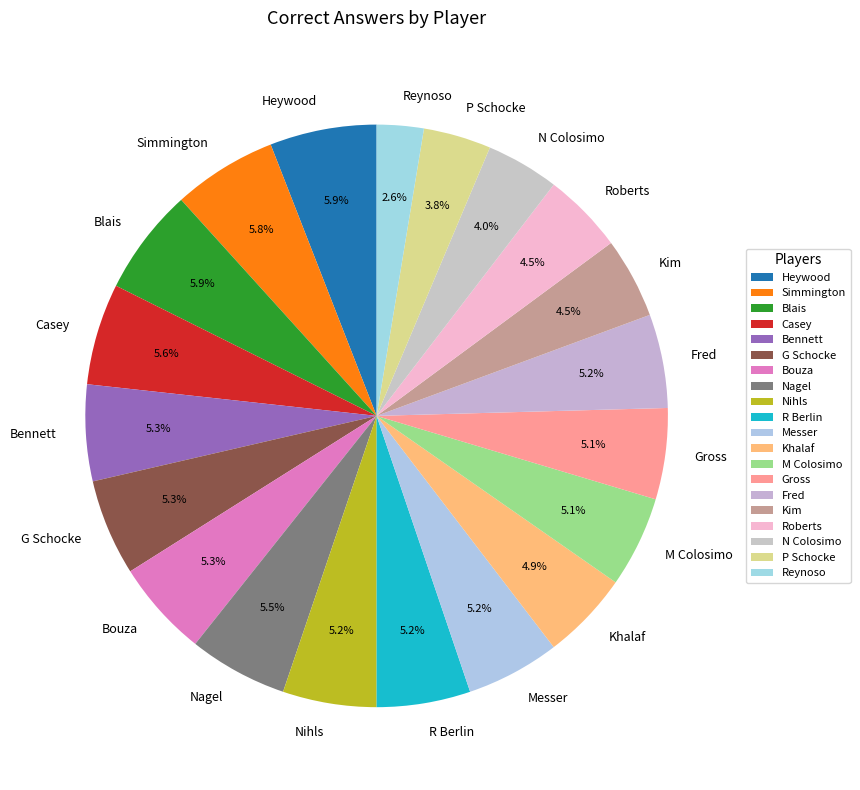

Which slice is the smallest?

Reynoso